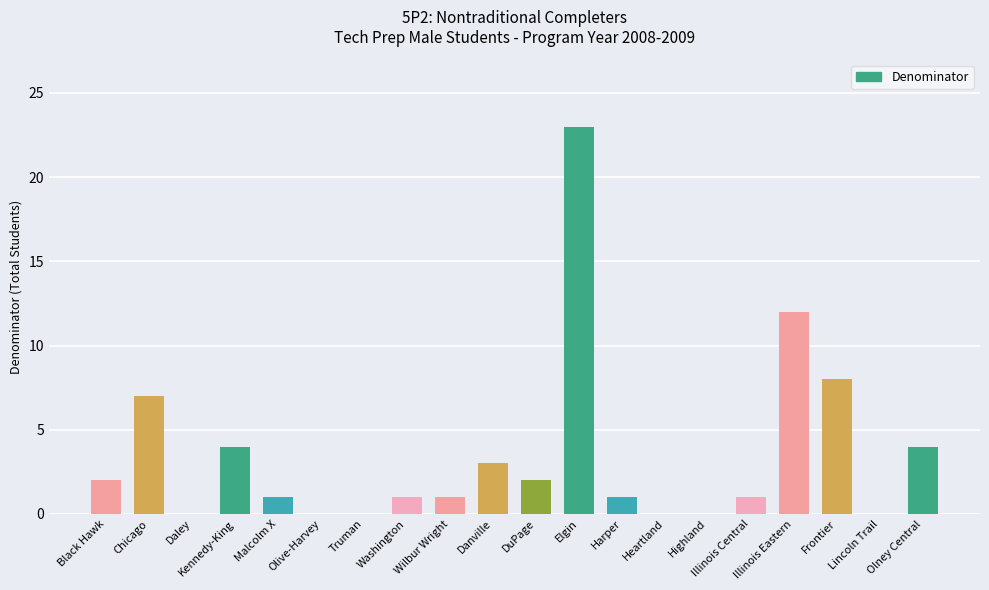

Where is the data nearest to the value 11?

Illinois Eastern